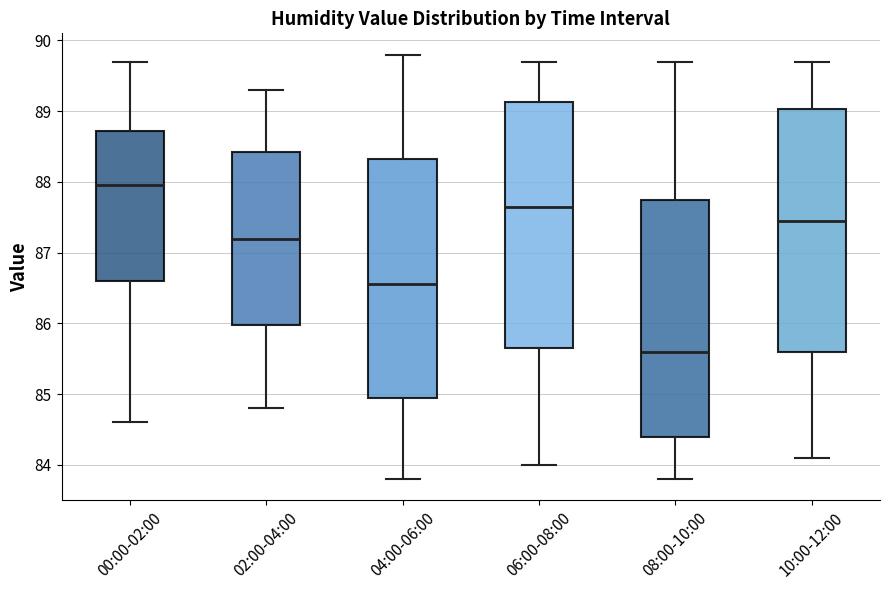

Reading left to right, transcribe this box plot: for each box, give where its median line is, the range the box spans, and where its two whiskers end, as read against the y-axis. The values are not printed on the chart, so give them approximately, as read against the axis.

00:00-02:00: median 88.0, box 86.6 to 88.7, whiskers 84.6 to 89.7
02:00-04:00: median 87.2, box 86.0 to 88.4, whiskers 84.8 to 89.3
04:00-06:00: median 86.6, box 85.0 to 88.3, whiskers 83.8 to 89.8
06:00-08:00: median 87.7, box 85.7 to 89.1, whiskers 84.0 to 89.7
08:00-10:00: median 85.6, box 84.4 to 87.8, whiskers 83.8 to 89.7
10:00-12:00: median 87.5, box 85.6 to 89.0, whiskers 84.1 to 89.7